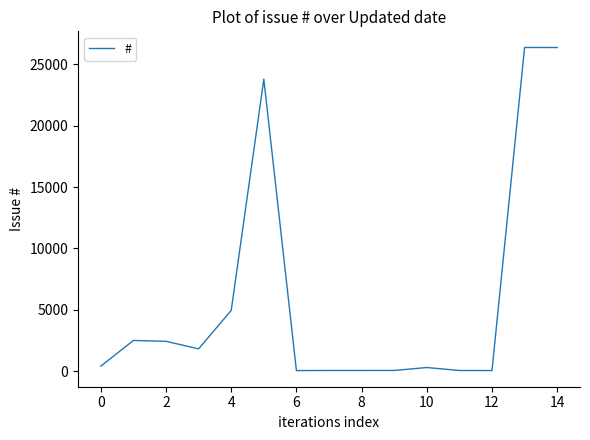

What is the difference between the maximum and minimum values?

26288